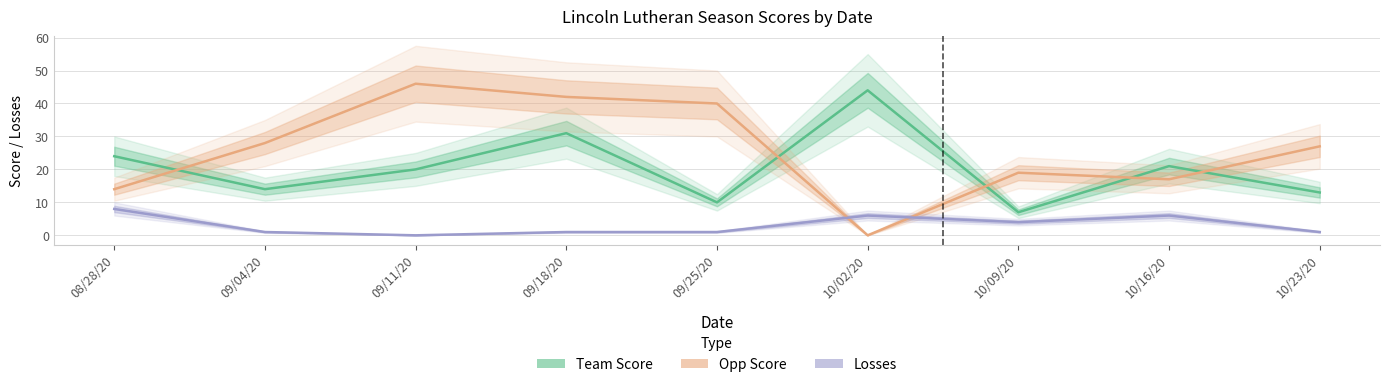

What is the label of the 1st point from the right?

10/23/20